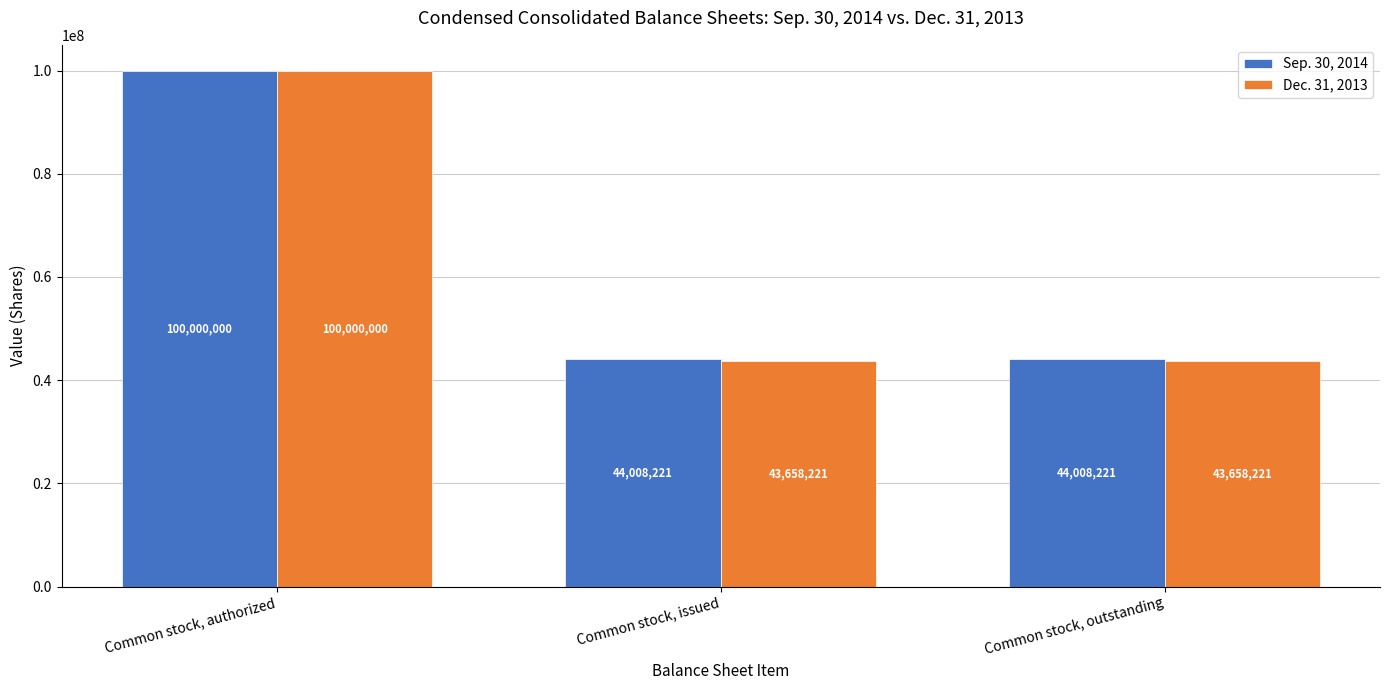

How many Sep. 30, 2014 values are between 44008221 and 100000000?

3